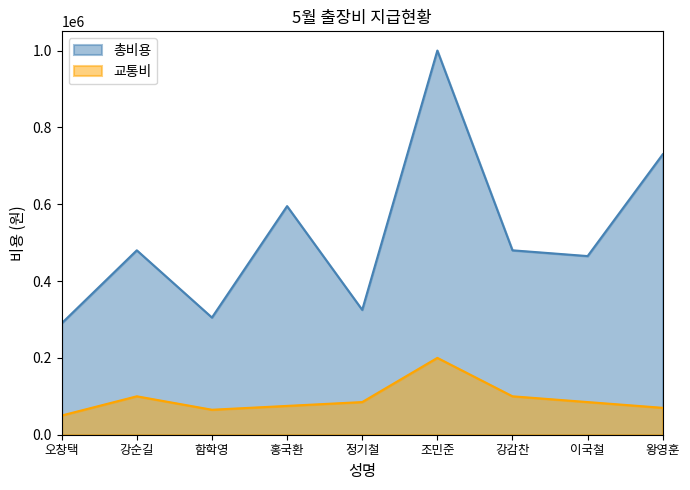

The 교통비 series shows 75000 at 홍국환. True or false?

True